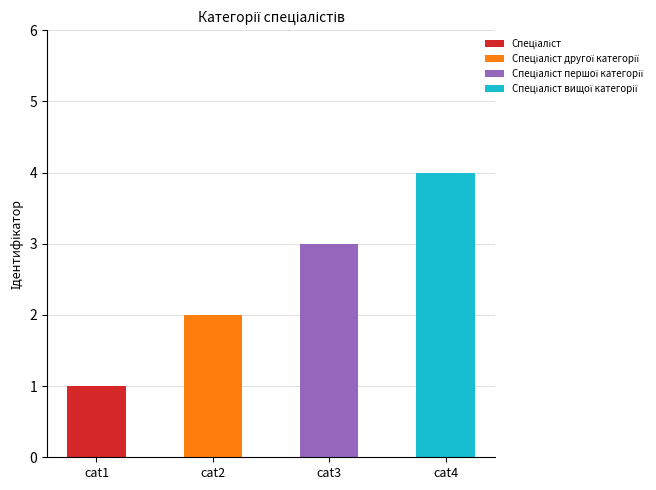

At which category is the sum across all series the highest?

cat4